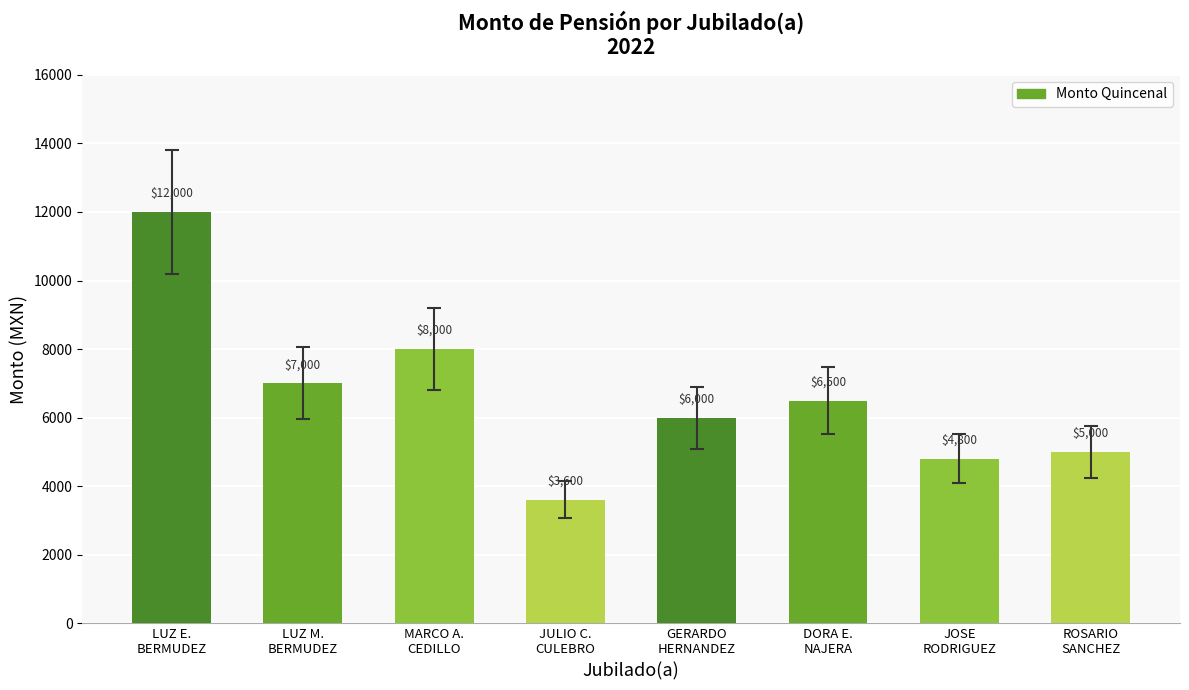

What is the label of the 8th bar from the left?

ROSARIO
SANCHEZ